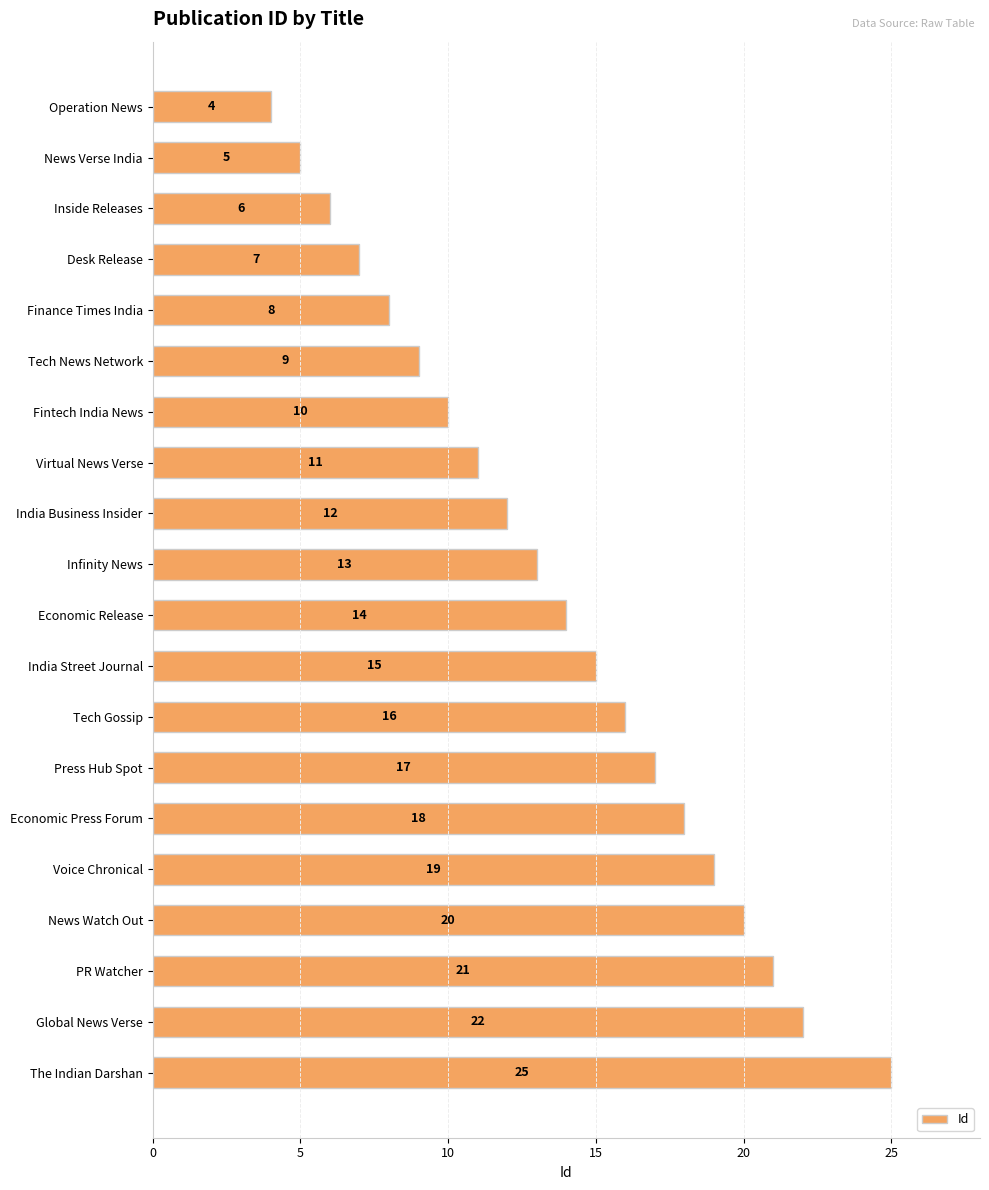

What is the label of the 20th bar from the top?

The Indian Darshan